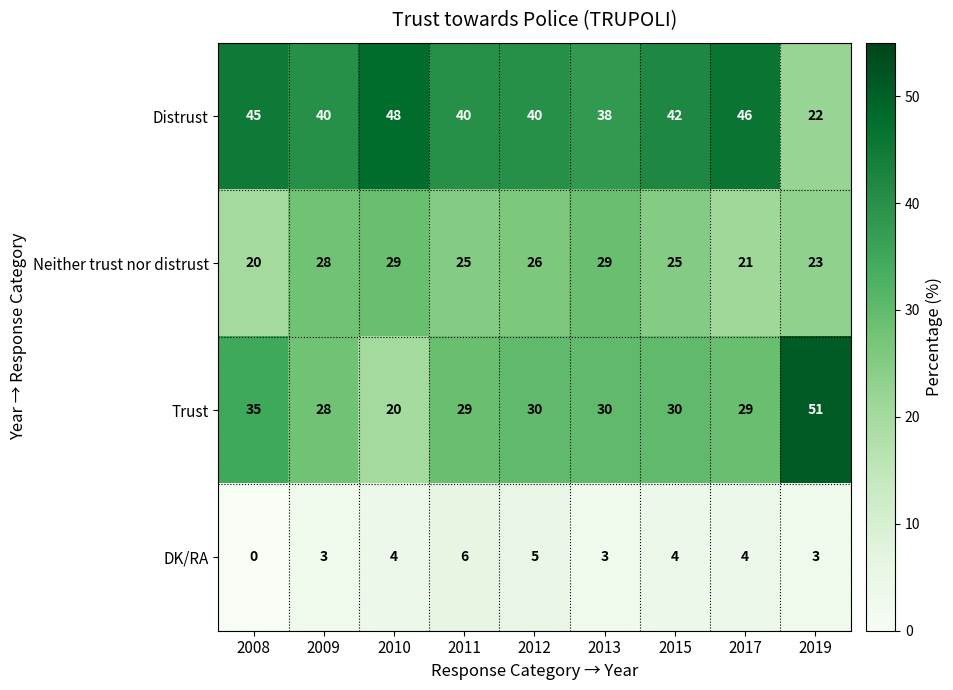

What is the maximum value shown in the chart?

51